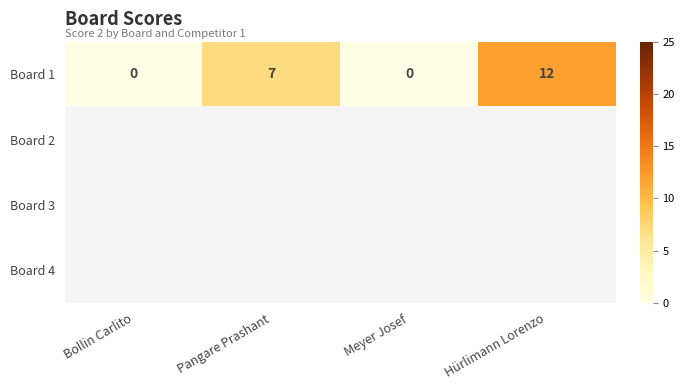

Is it true that Board 1 equals 12 at Hürlimann Lorenzo?

True